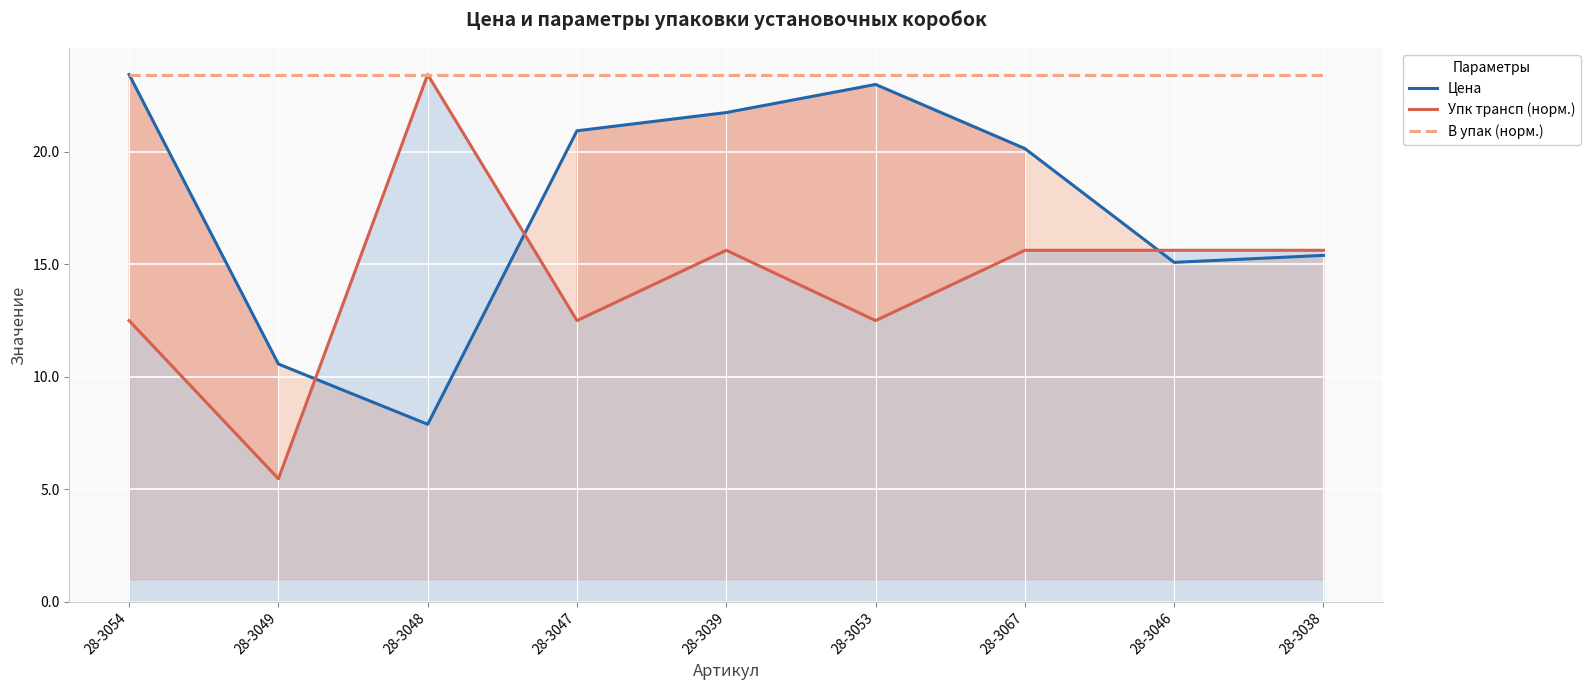

At how many categories does at least one series exceed 21?

9